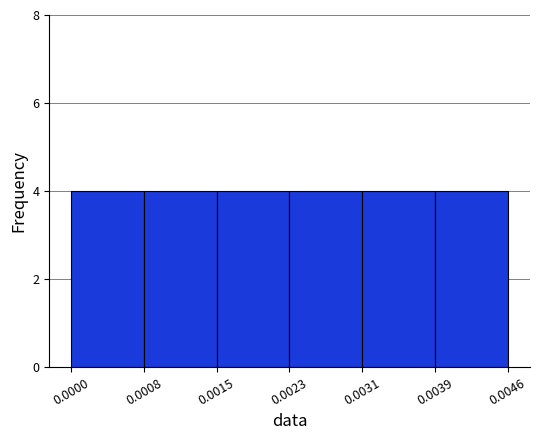

Reading left to right, list every bar in this chart as the range it spans on the x-axis followed by its height. The values are not printed on the chart, so give them approximately, as read against the axis.

0.0000 to 0.0008: 4
0.0008 to 0.0015: 4
0.0015 to 0.0023: 4
0.0023 to 0.0031: 4
0.0031 to 0.0039: 4
0.0039 to 0.0046: 4